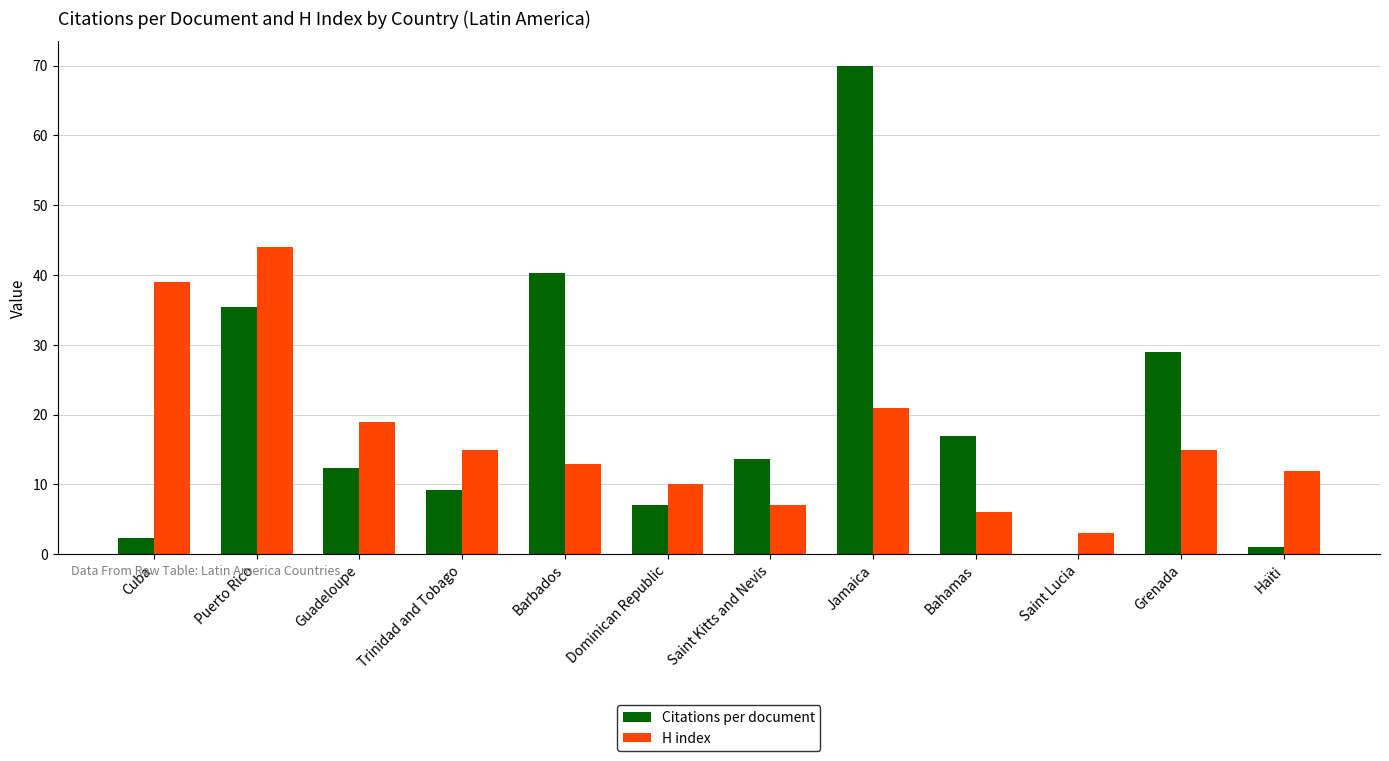

Which series has the largest range (max minus min)?

Citations per document